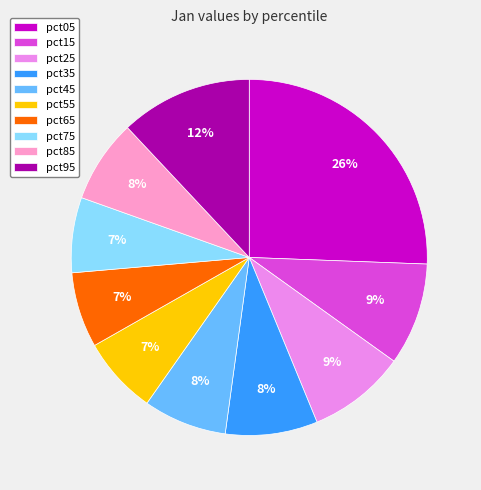

How many slices are in this pie chart?

10